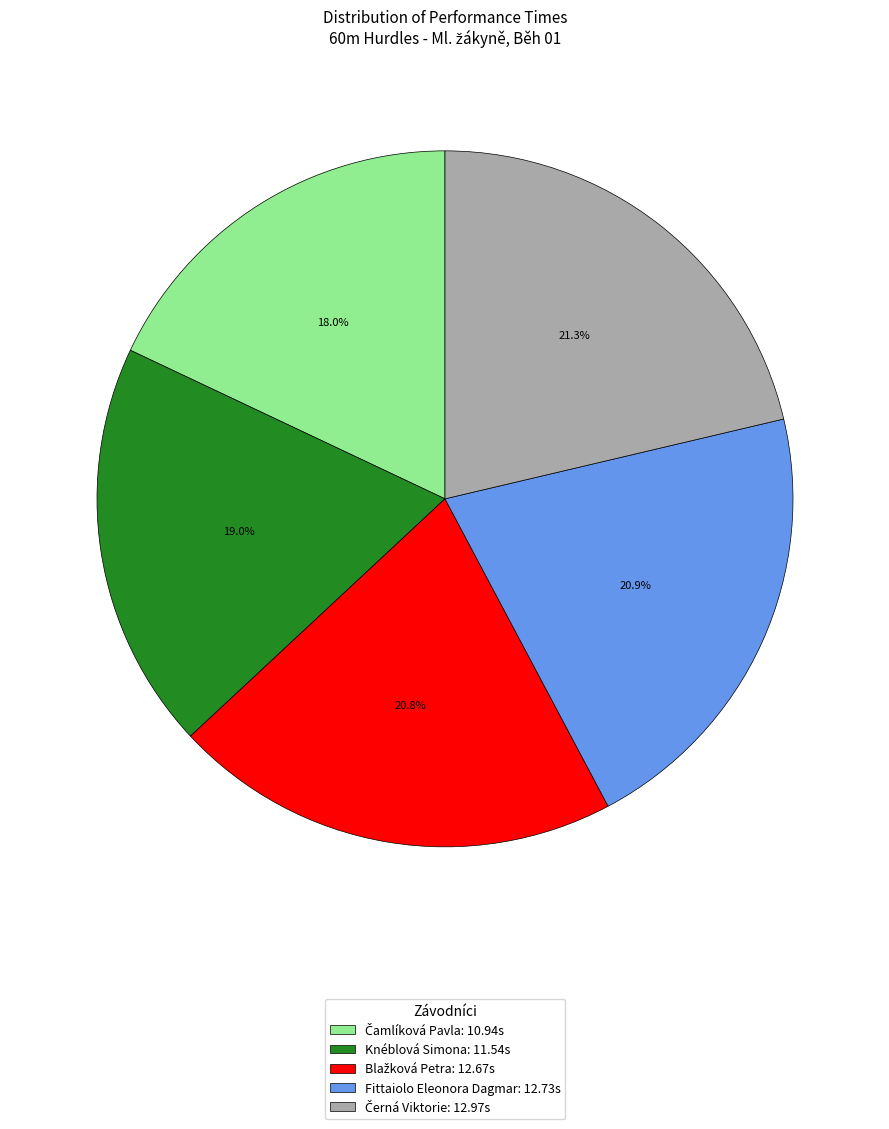

Is there any slice that represents more than half of the pie?

No